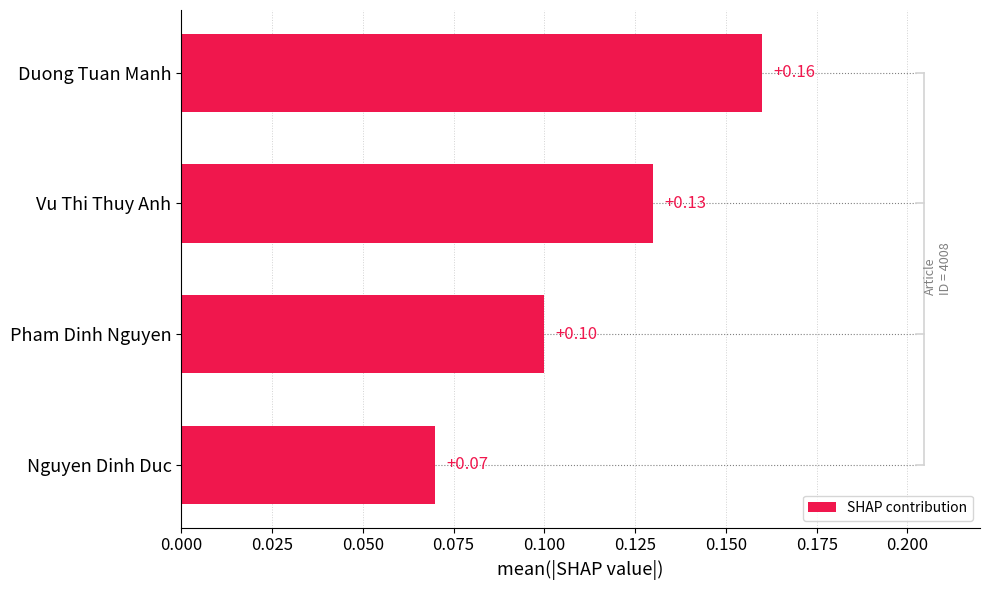

What is the average value?

0.1